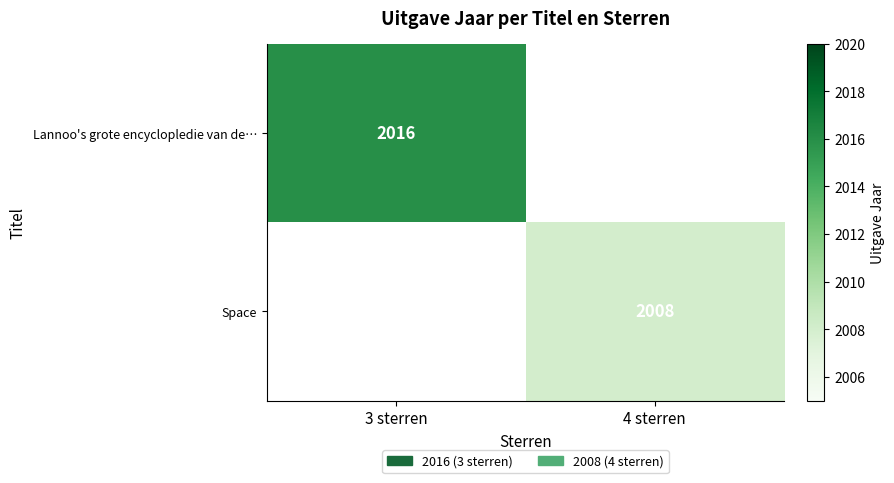

True or false: Space has a value of 754 at 4 sterren.

False